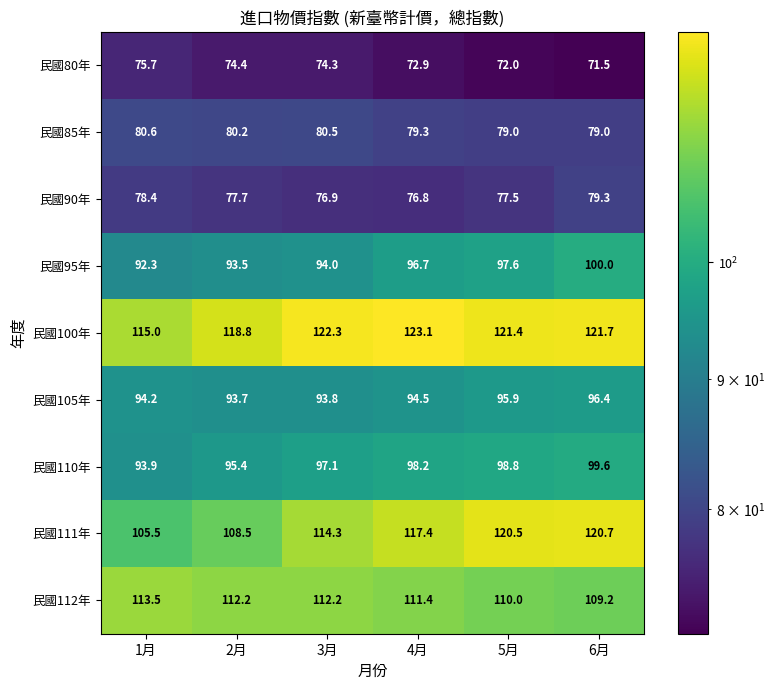

Rank the series by their maximum value, from highest to lowest.

民國100年, 民國111年, 民國112年, 民國95年, 民國110年, 民國105年, 民國85年, 民國90年, 民國80年